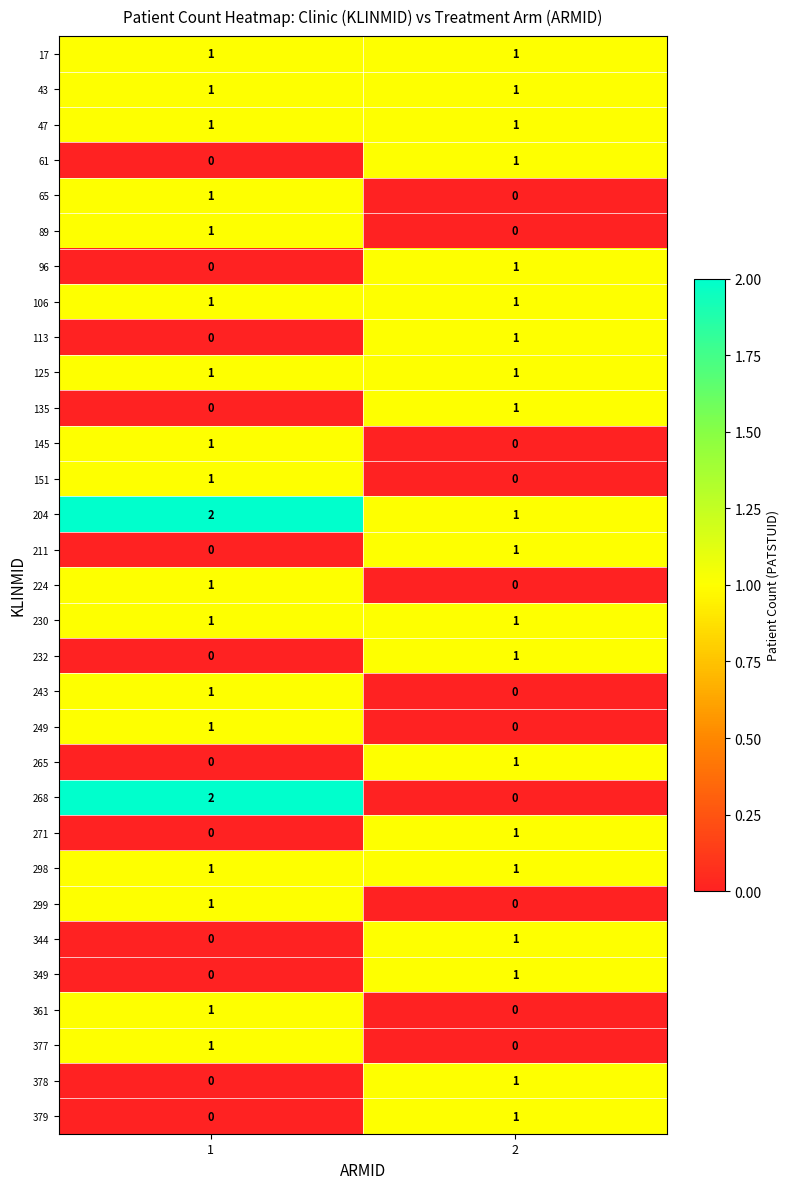

At how many categories does at least one series exceed 0?

2